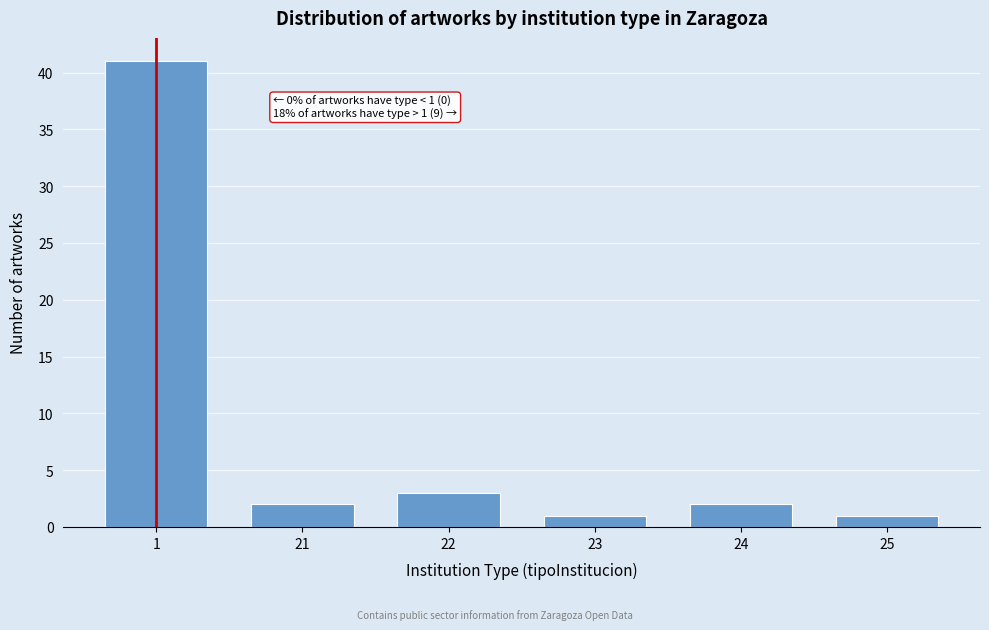

Reading left to right, transcribe all the data shown in this chart.

41	2	3	1	2	1